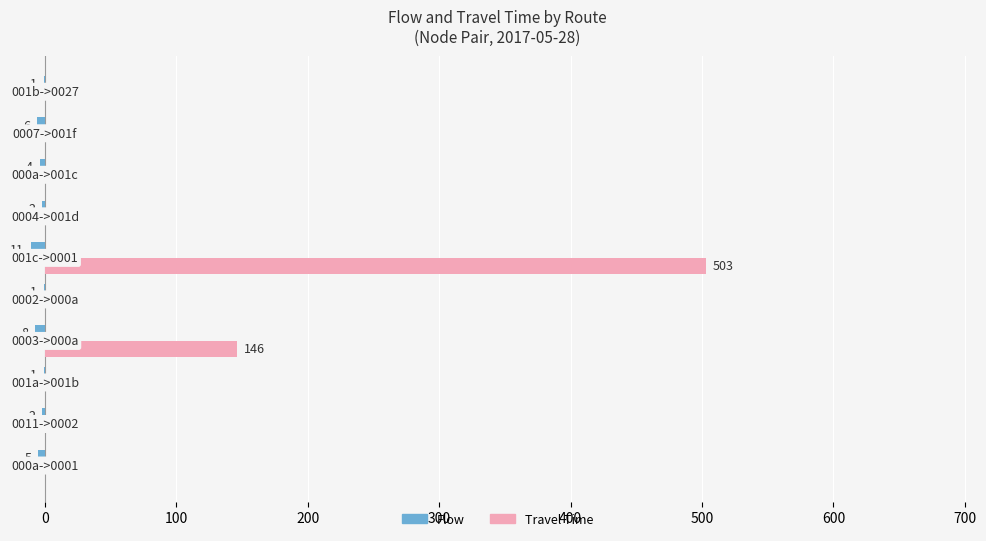

What are all the series names shown in the legend?

Flow, Travel Time